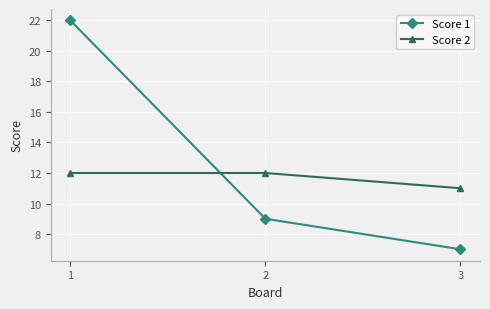

How many series are shown in this chart?

2